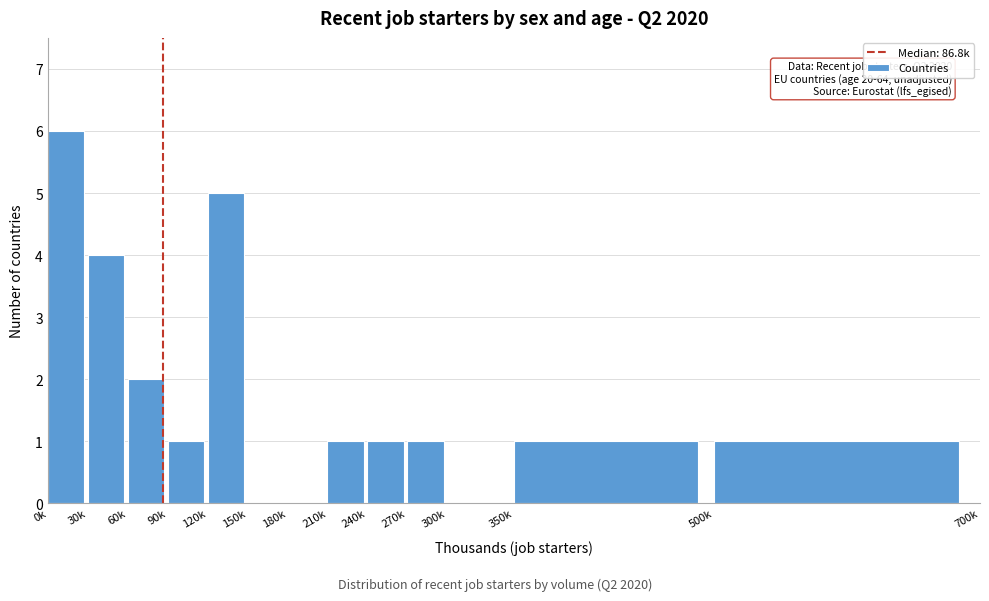

Reading left to right, extract all data points from this chart.

0k=6	30k=4	60k=2	90k=1	120k=5	150k=0	180k=0	210k=1	240k=1	270k=1	300k=0	350k=1	500k=1